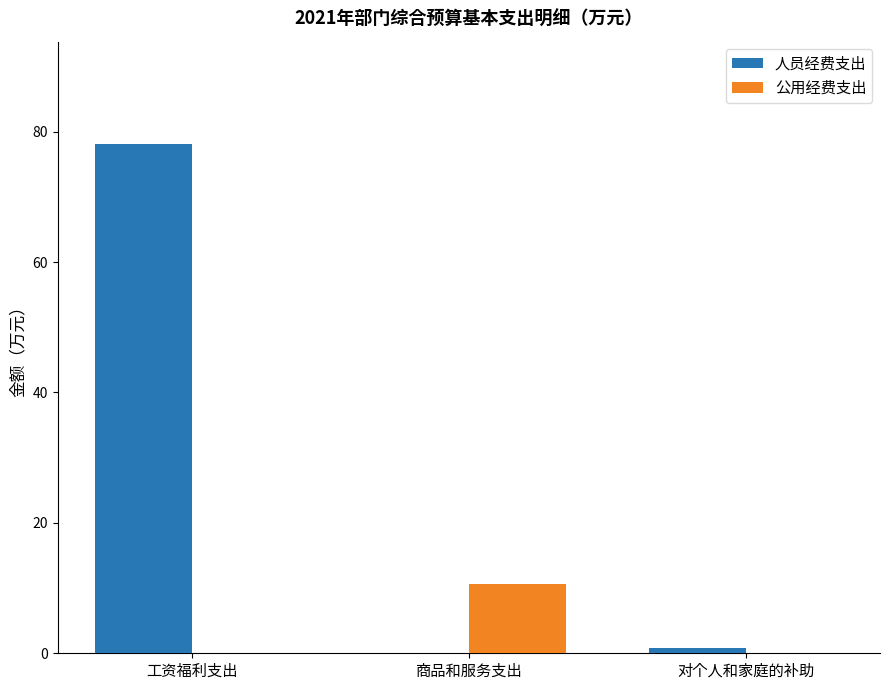

Reading left to right, extract all data points from this chart.

人员经费支出: 工资福利支出=78.2	商品和服务支出=0.0	对个人和家庭的补助=0.8
公用经费支出: 工资福利支出=0.0	商品和服务支出=10.7	对个人和家庭的补助=0.0